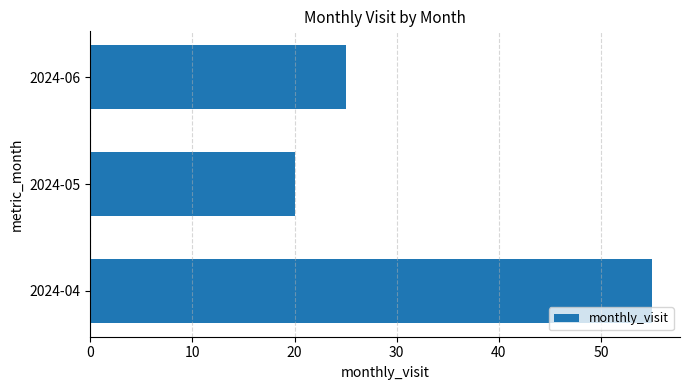

How many values are between 20 and 55?

3